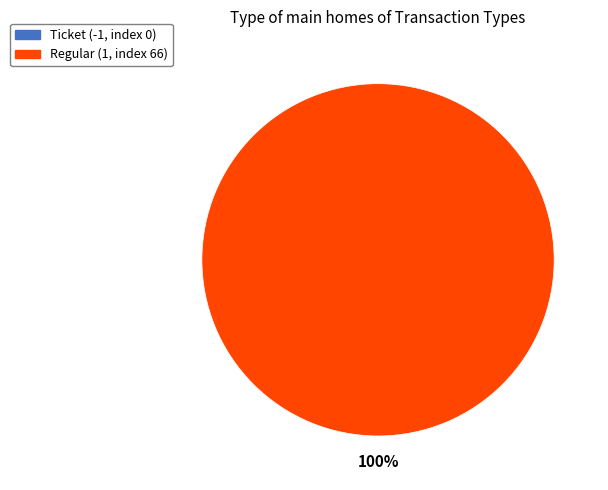

To the nearest percent, what is the combined percentage of Regular (1, index 66) and Ticket (-1, index 0)?

100%